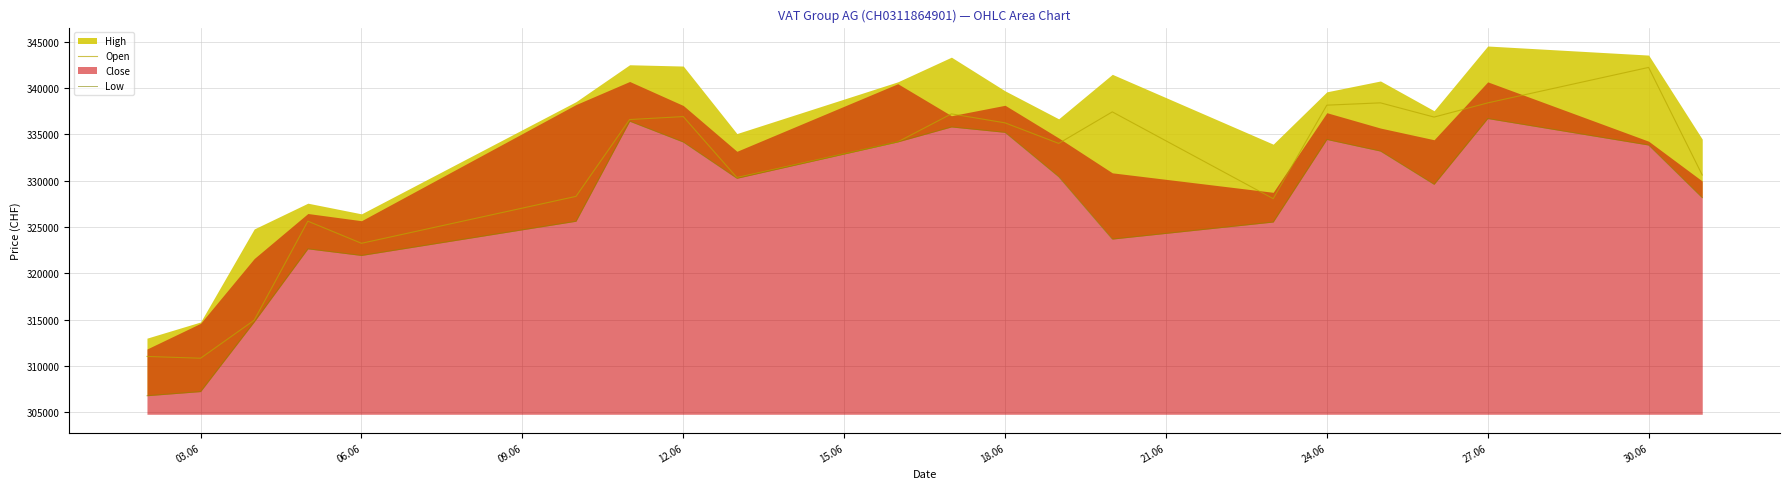

What is the average value of the Open series?

330931